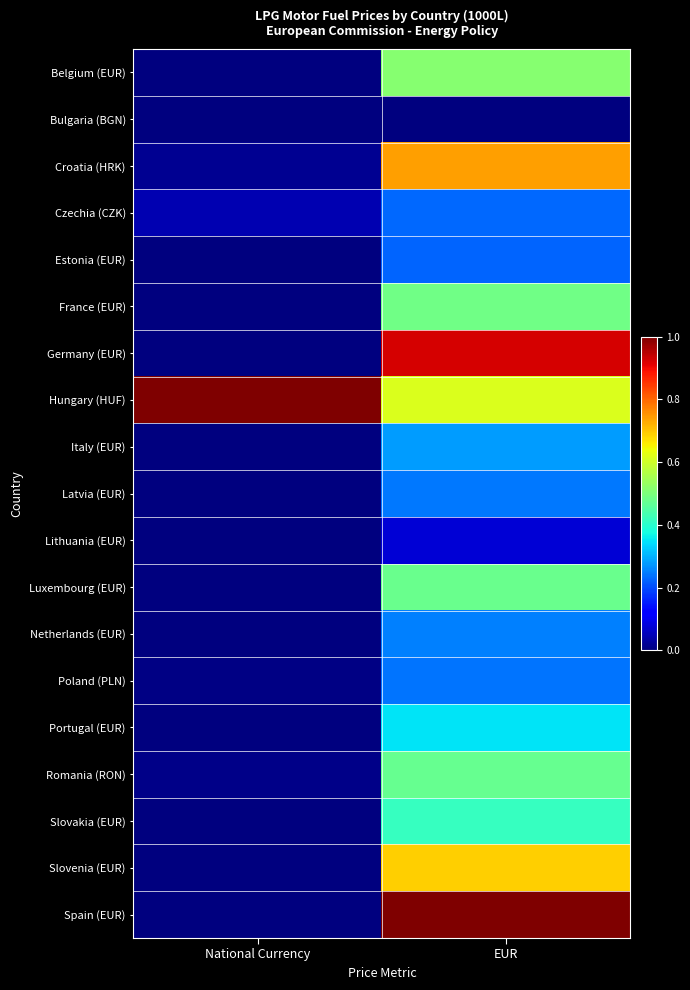

How many data points does each series have?

2